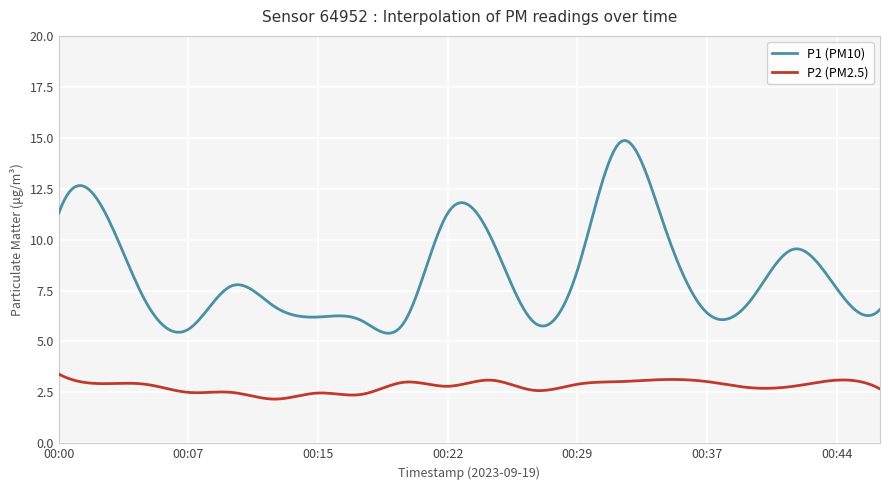

Which series has the largest range (max minus min)?

P1 (PM10)